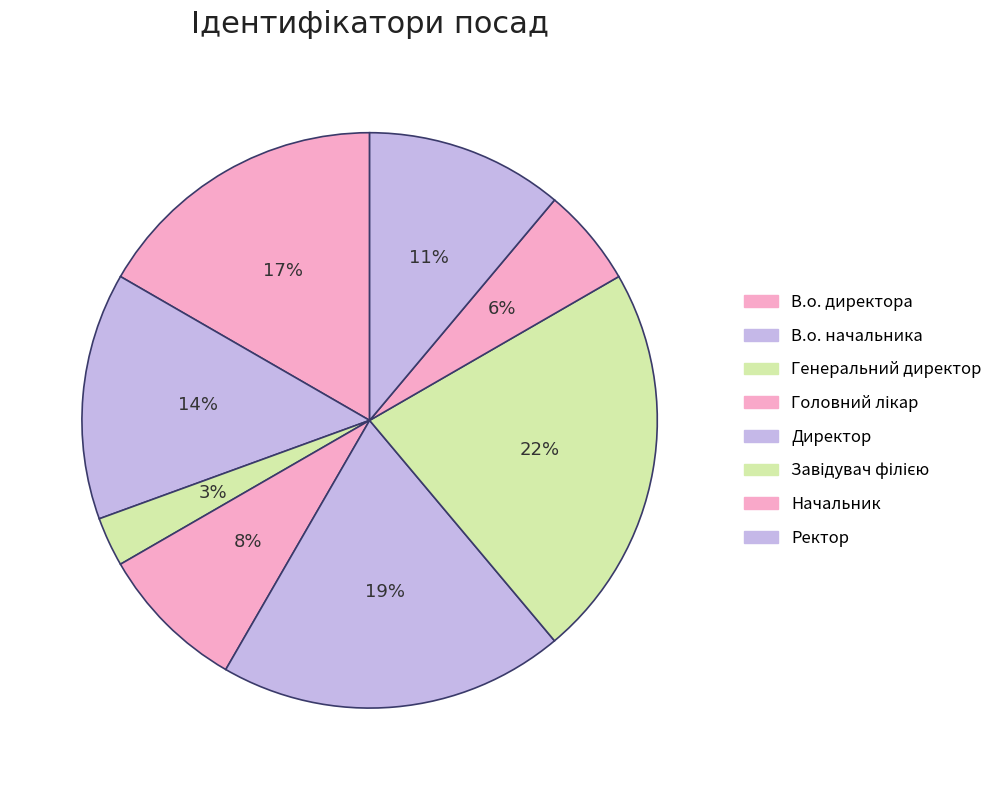

To the nearest percent, what portion does Генеральний директор represent?

3%